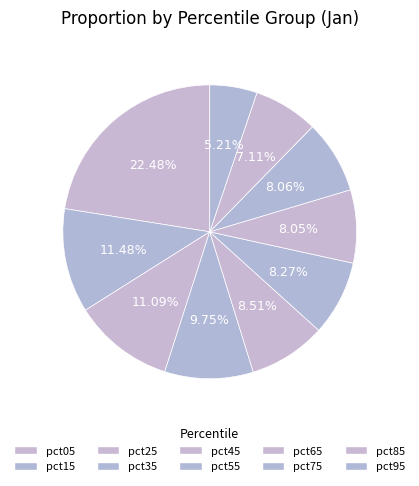

How many segments does this pie chart have?

10